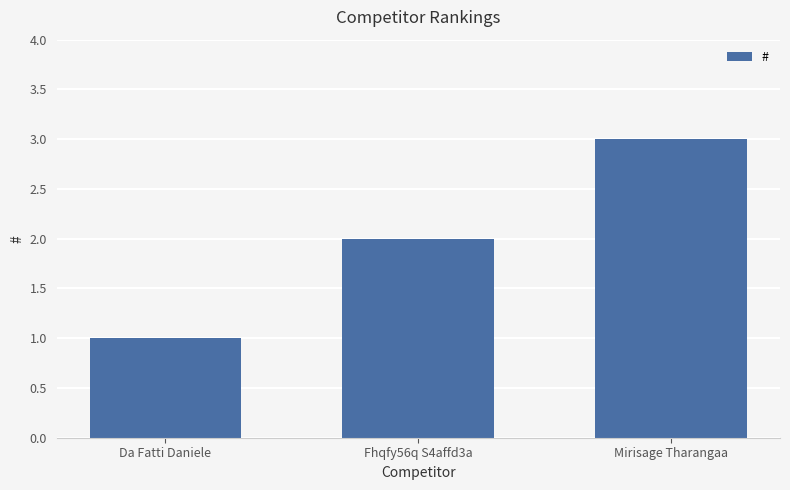

Reading left to right, list all the values displayed in this chart.

Da Fatti Daniele=1	Fhqfy56q S4affd3a=2	Mirisage Tharangaa=3